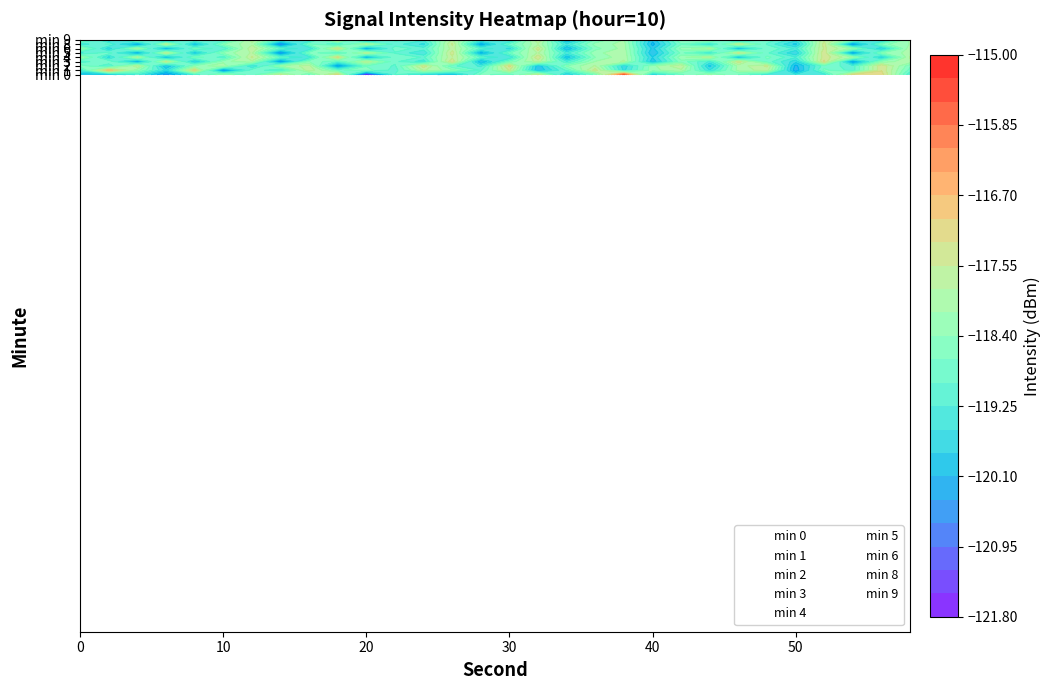

What is the sum of all min 5 values?

-3564.5